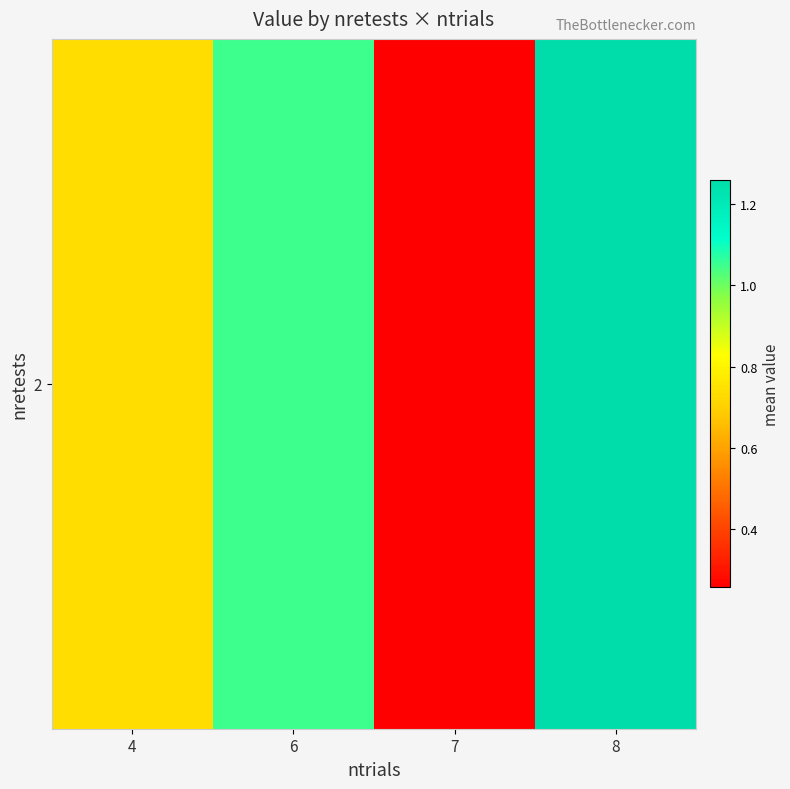

How many data points are above 1?

2